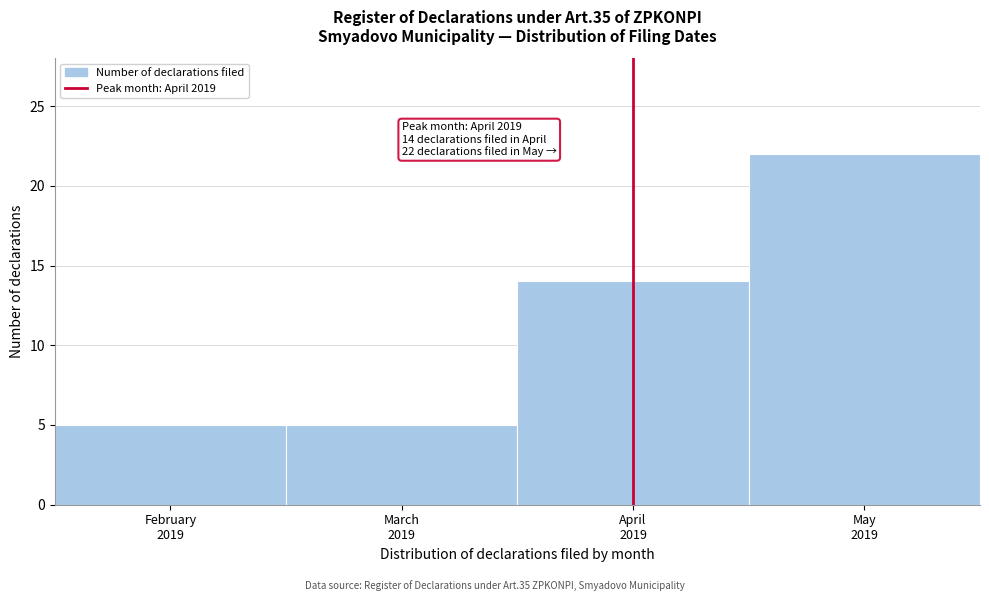

Reading left to right, extract all data points from this chart.

5	5	14	22